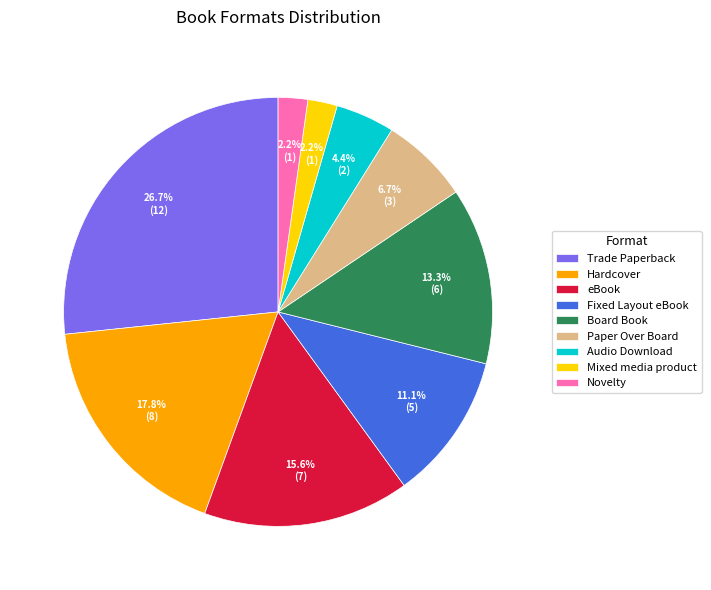

What is the ratio of the value at Mixed media product to the value at Novelty?

1.0